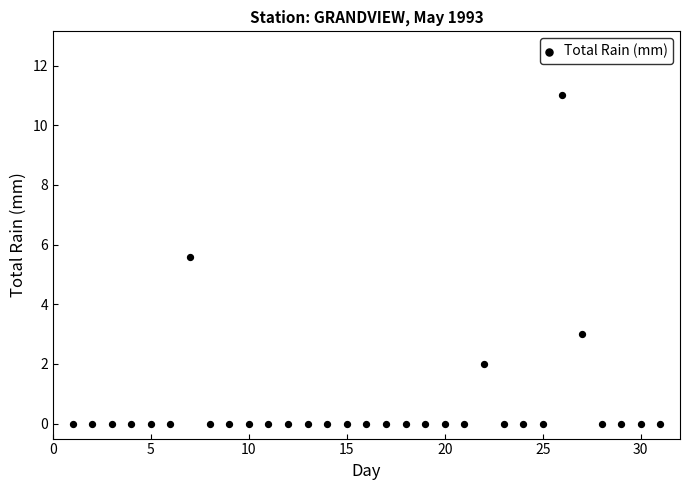

What Y value in the scatter plot is closest to 5?

5.6